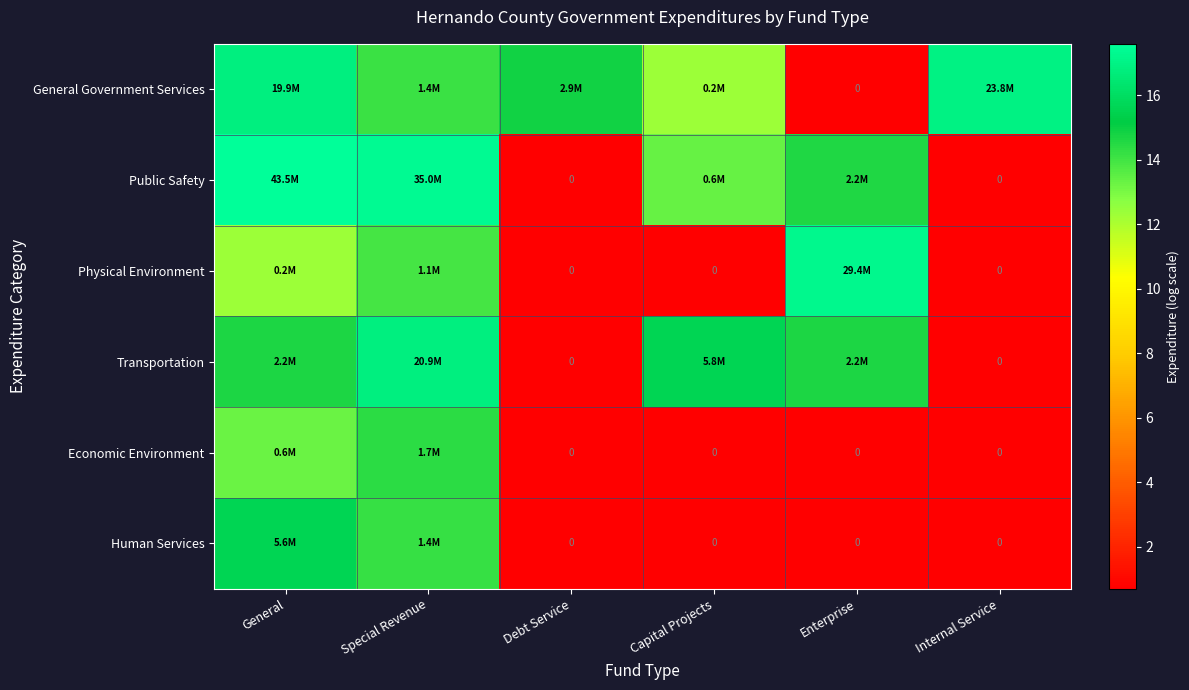

True or false: Economic Environment has a value of 1.1 at Internal Service.

False